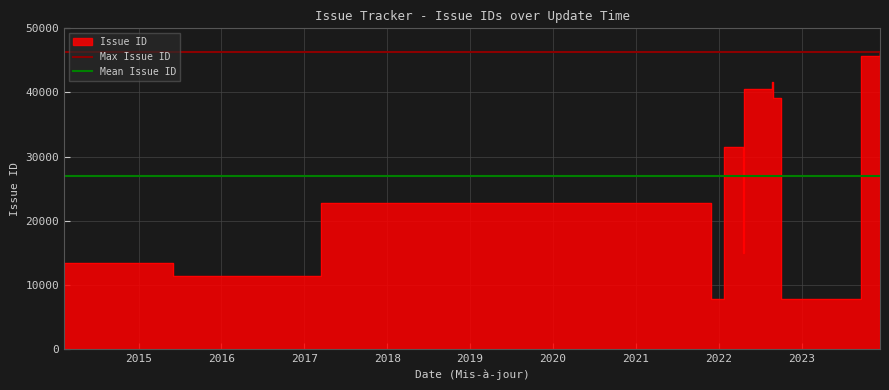

How many lines are shown in the chart?

2